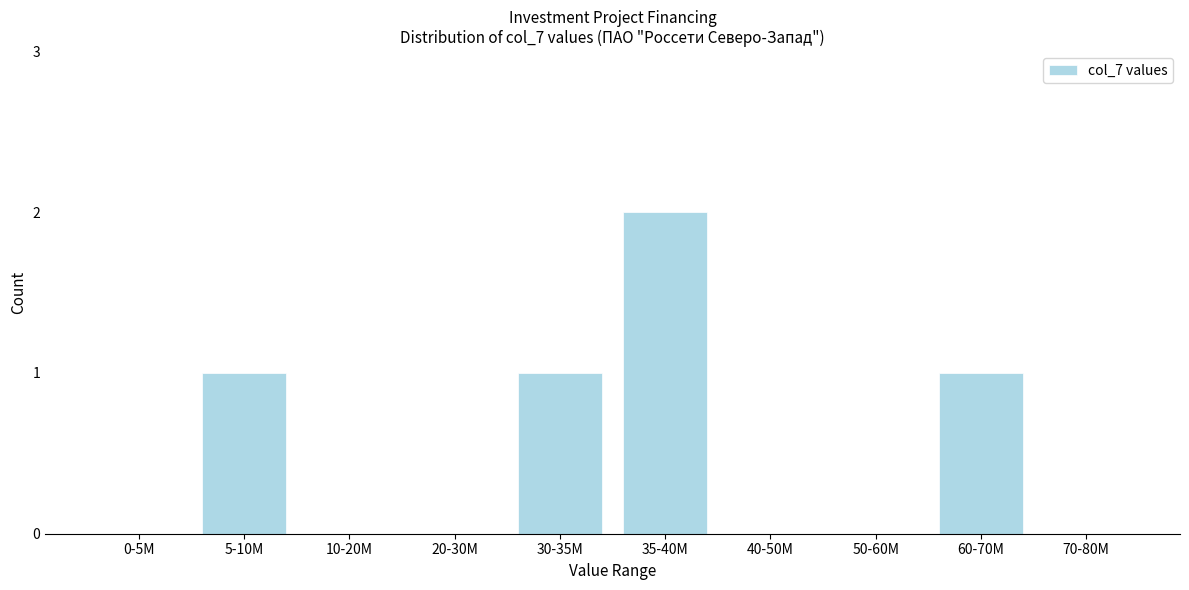

Reading left to right, transcribe all the data shown in this chart.

0-5M=0	5-10M=1	10-20M=0	20-30M=0	30-35M=1	35-40M=2	40-50M=0	50-60M=0	60-70M=1	70-80M=0